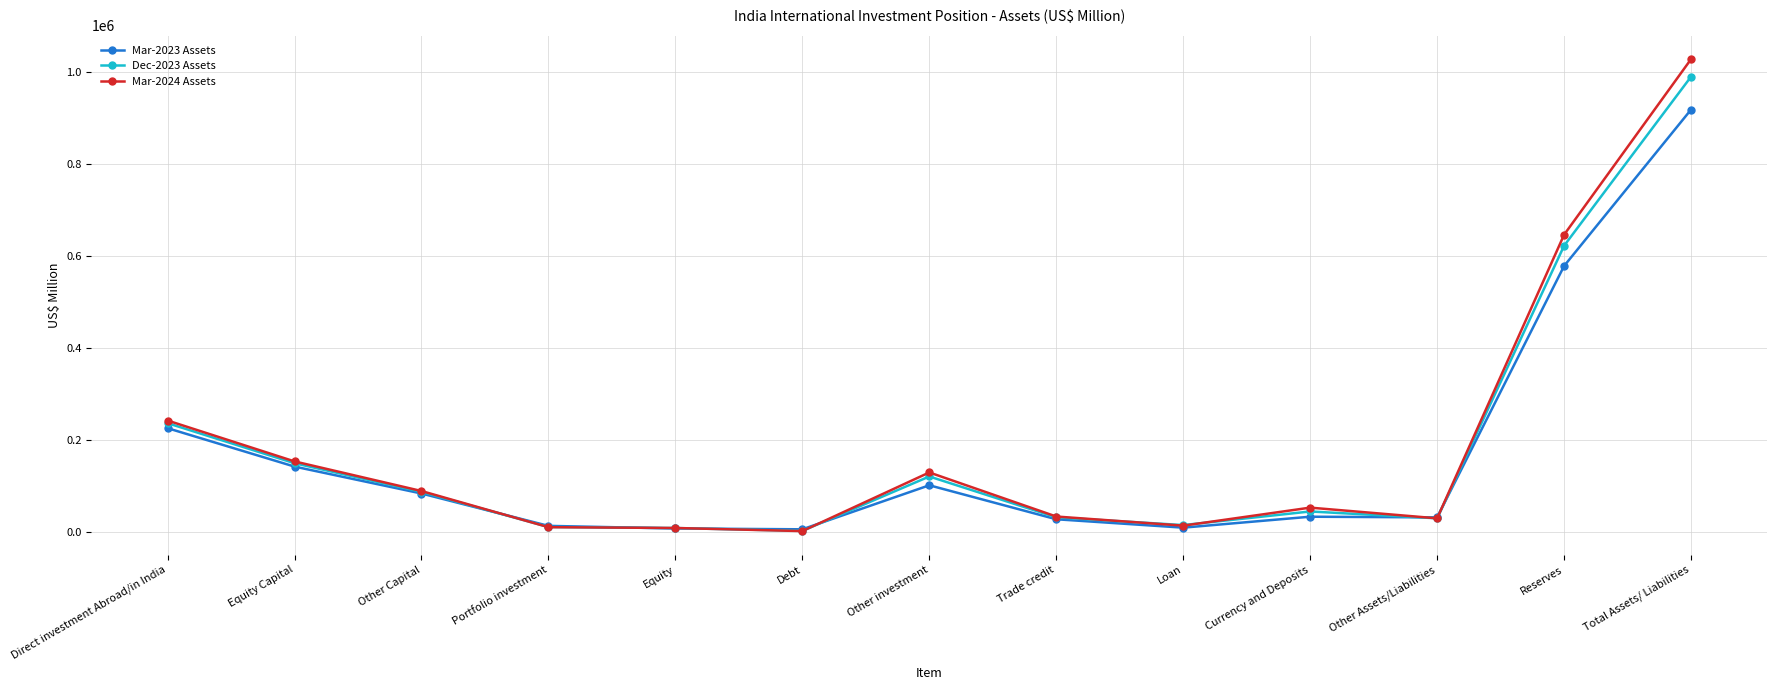

What is the average value of the Dec-2023 Assets series?

180622